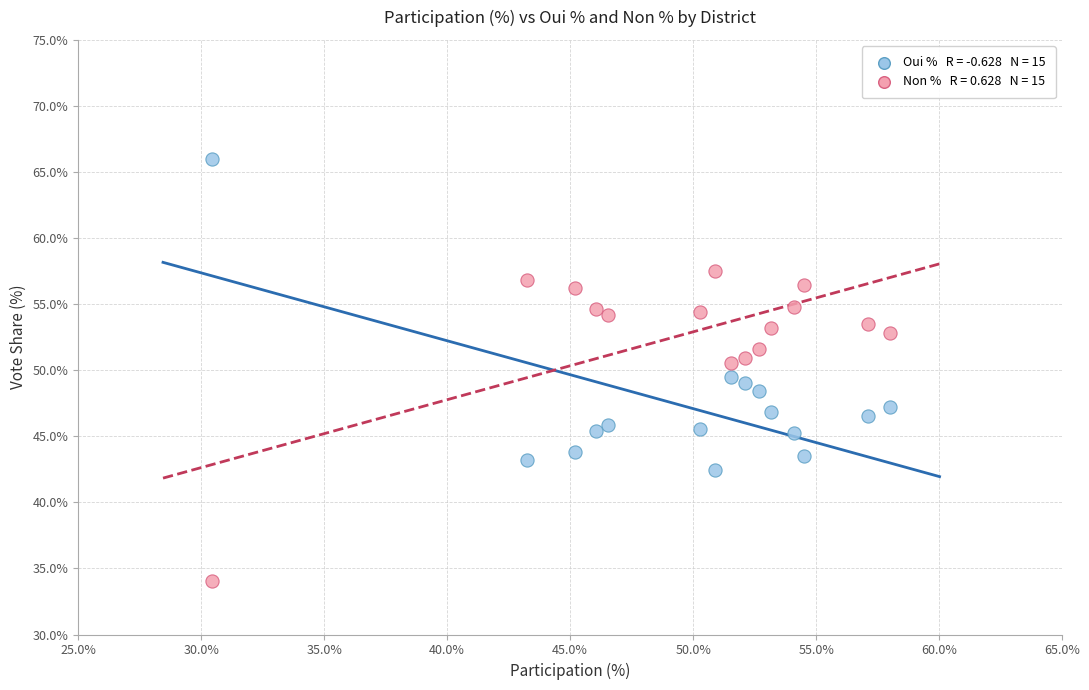

Across all data points, what is the range of X values (max minus min)?

27.6